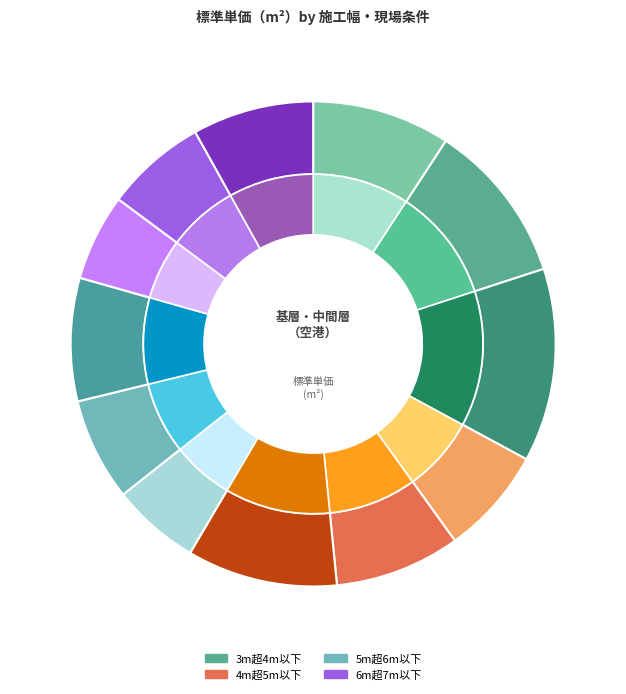

How many segments does this pie chart have?

12